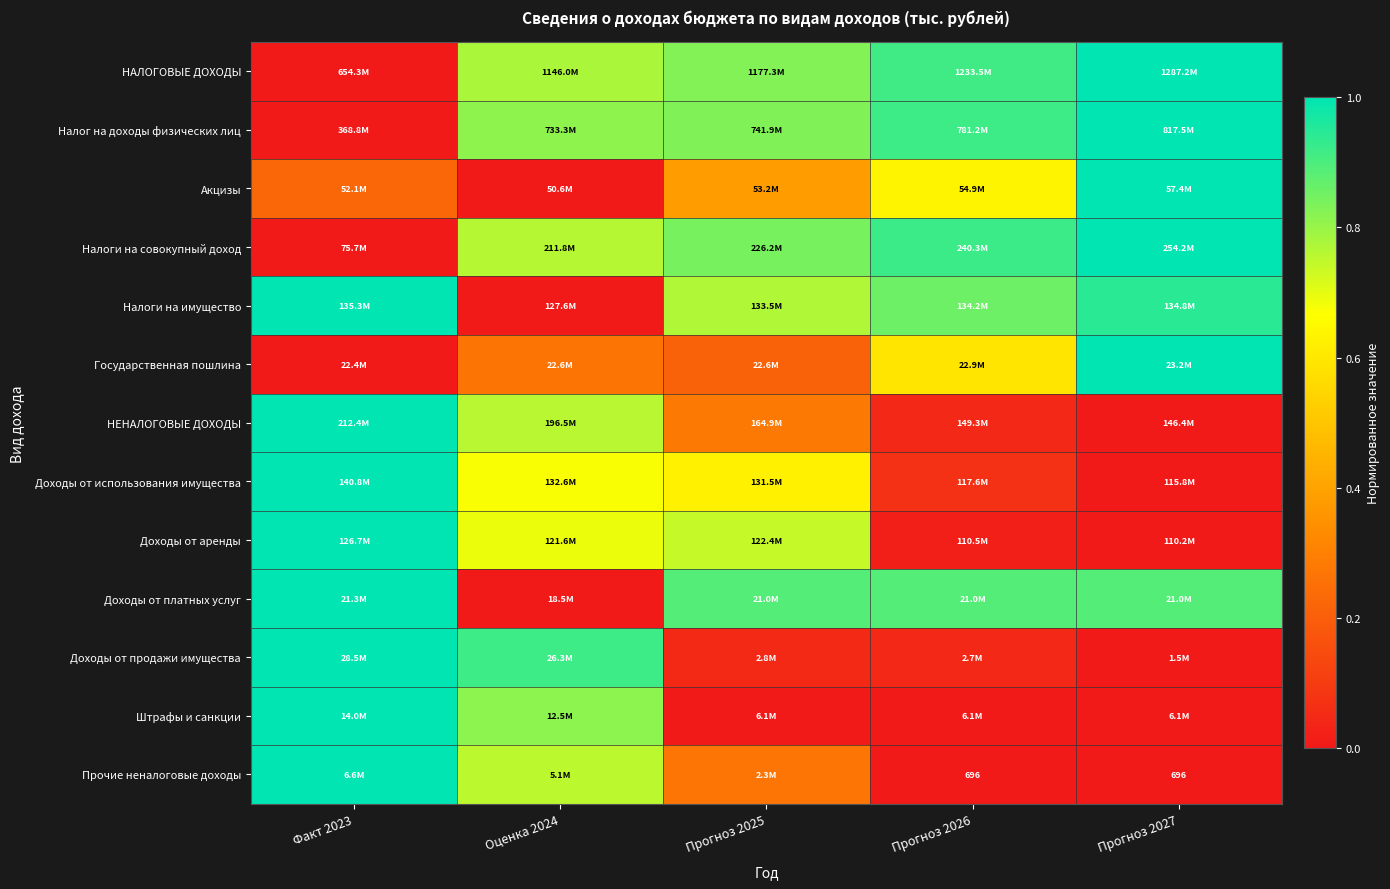

Read the НЕНАЛОГОВЫЕ ДОХОДЫ value at Прогноз 2025.

0.3